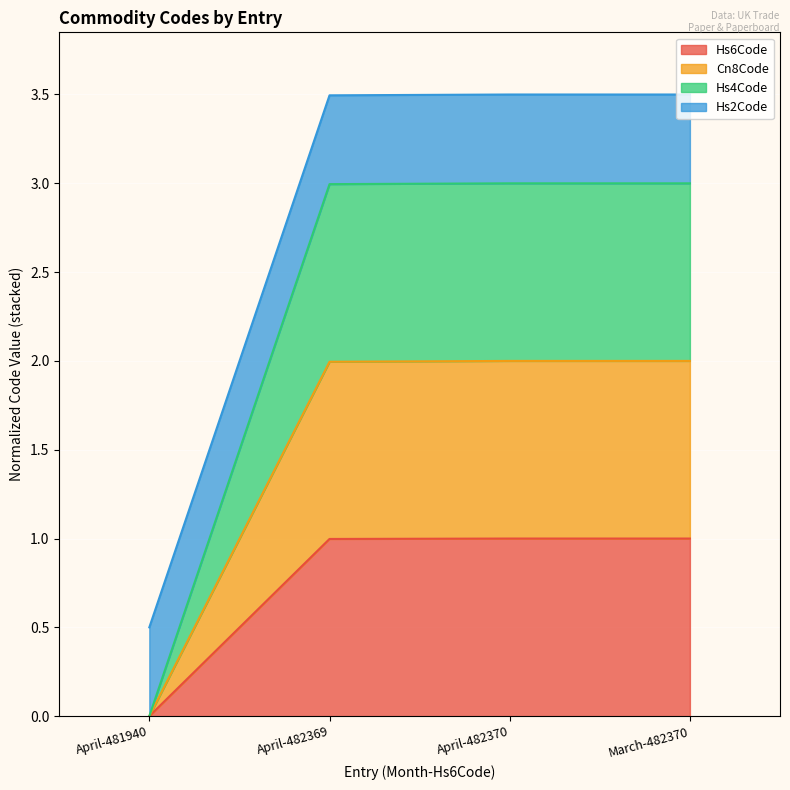

True or false: Cn8Code has a value of 2.0 at April-482369.

True